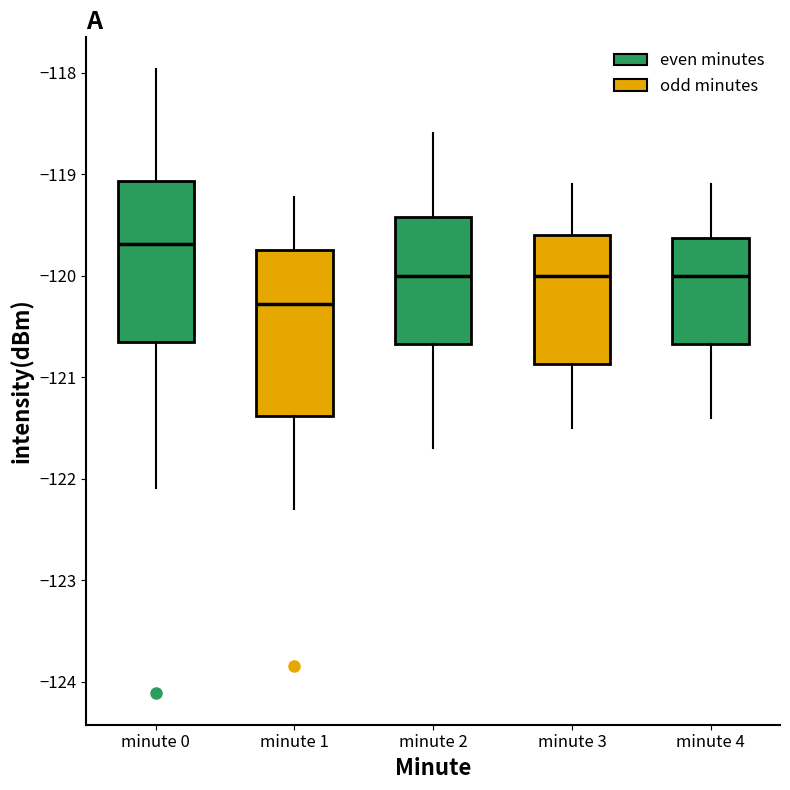

Reading left to right, read every box against the y-axis: the position of its median line, the range the box covers, and the ends of its whiskers. The values are not printed on the chart, so give them approximately, as read against the axis.

minute 0: median -119.7, box -120.7 to -119.1, whiskers -122.1 to -118.0
minute 1: median -120.3, box -121.4 to -119.7, whiskers -122.3 to -119.2
minute 2: median -120.0, box -120.7 to -119.4, whiskers -121.7 to -118.6
minute 3: median -120.0, box -120.9 to -119.6, whiskers -121.5 to -119.1
minute 4: median -120.0, box -120.7 to -119.6, whiskers -121.4 to -119.1